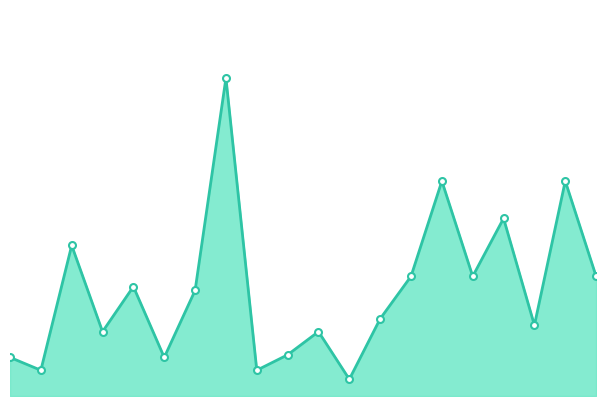

Does the chart have visible grid lines?

No